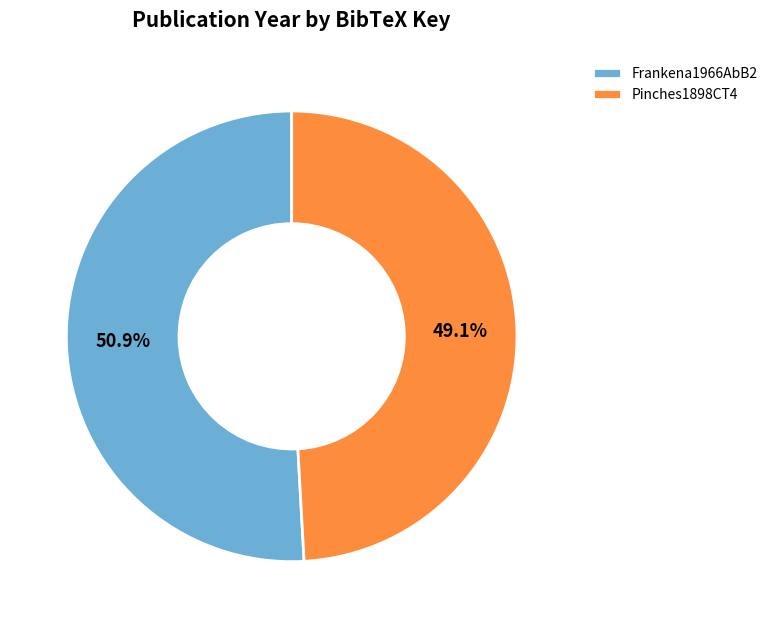

Is it true that Pinches1898CT4 is 49% of the pie?

True